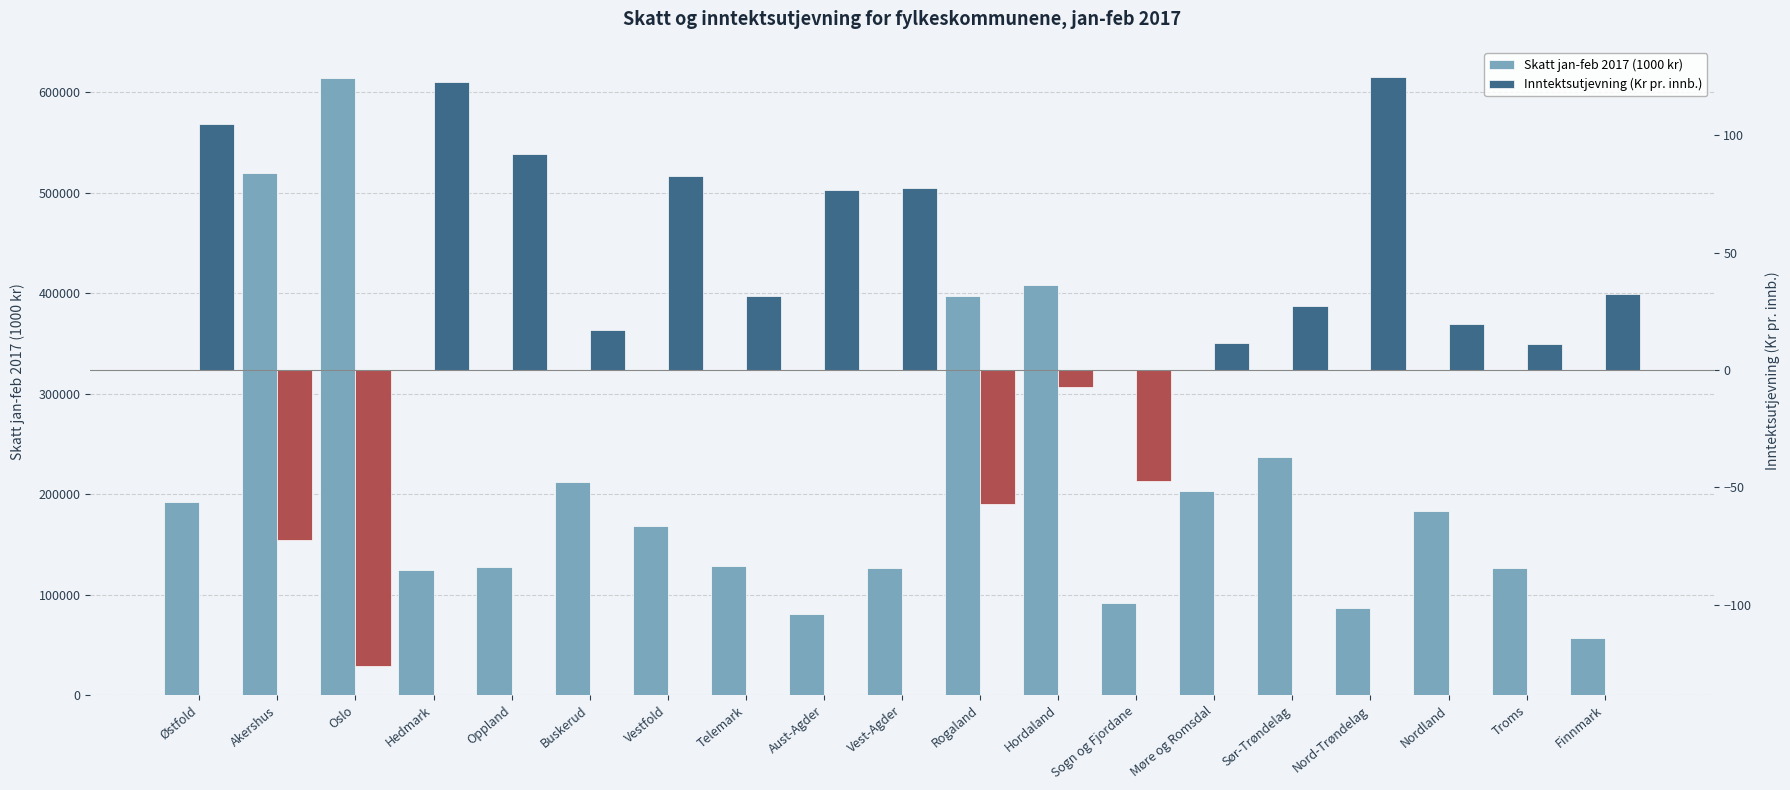

Which series changed the most between Hedmark and Sogn og Fjordane?

Skatt jan-feb 2017 (1000 kr)